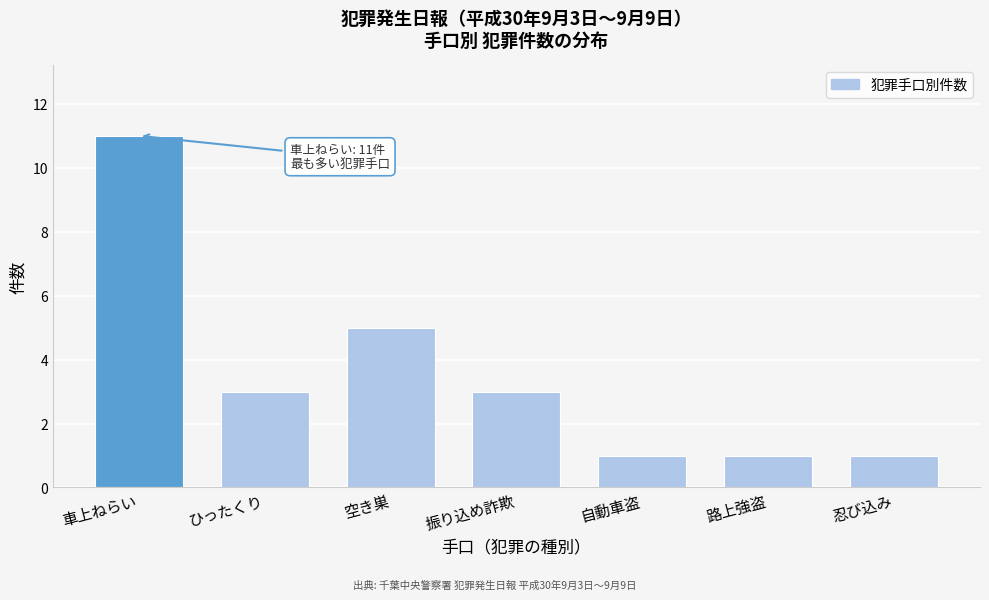

Reading left to right, list all the values displayed in this chart.

11	3	5	3	1	1	1